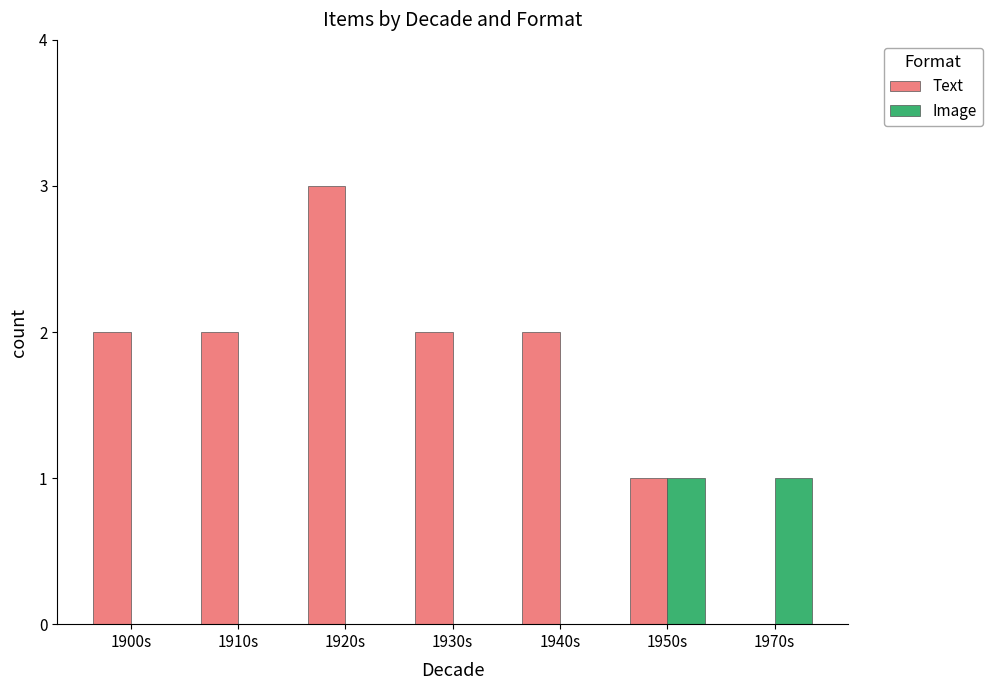

What are all the series names shown in the legend?

Text, Image